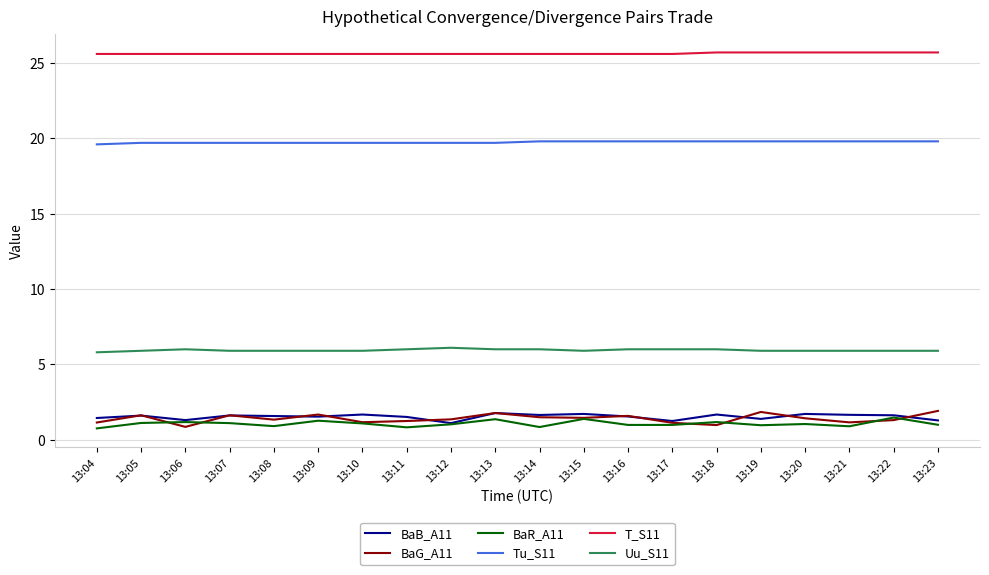

Is this an area chart (filled region under the line)?

No